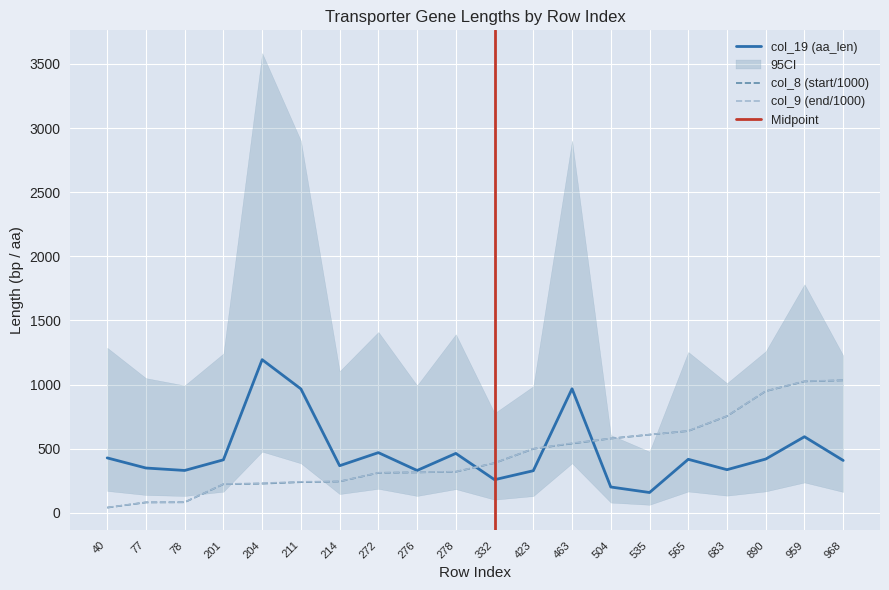

At which label does col_9 (end) first exceed 388?

332